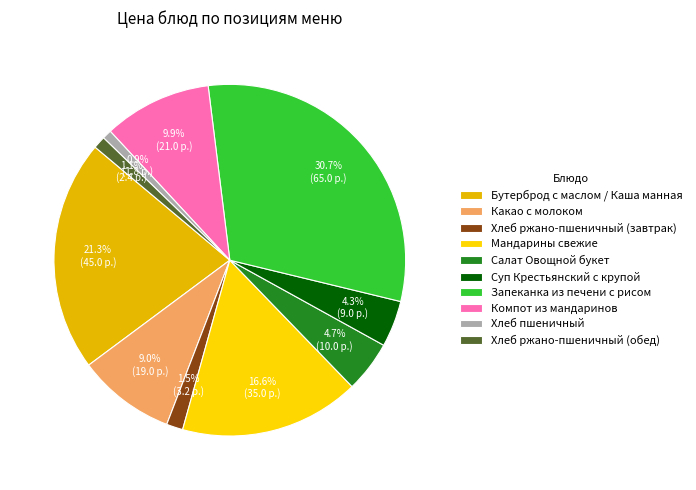

What is the ratio of the value at Хлеб ржано-пшеничный (завтрак) to the value at Салат Овощной букет?

0.3